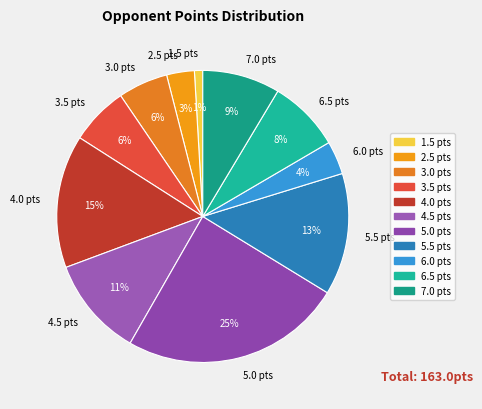

Which category has the biggest portion of the pie?

5.0 pts